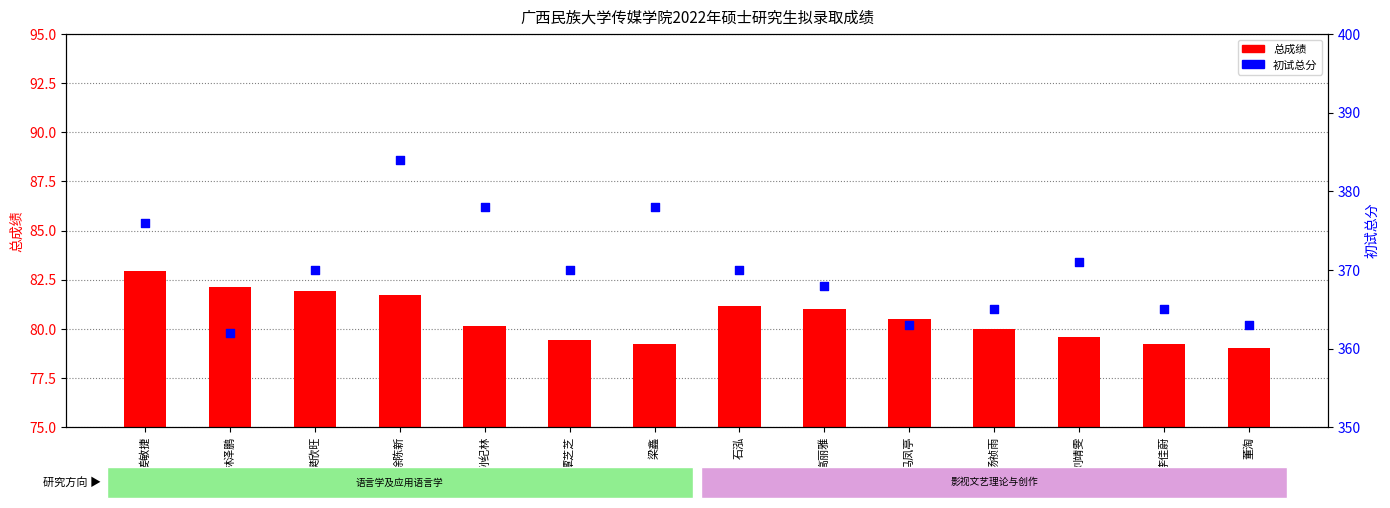

What is the total value across all series at 姜敏捷?

458.9